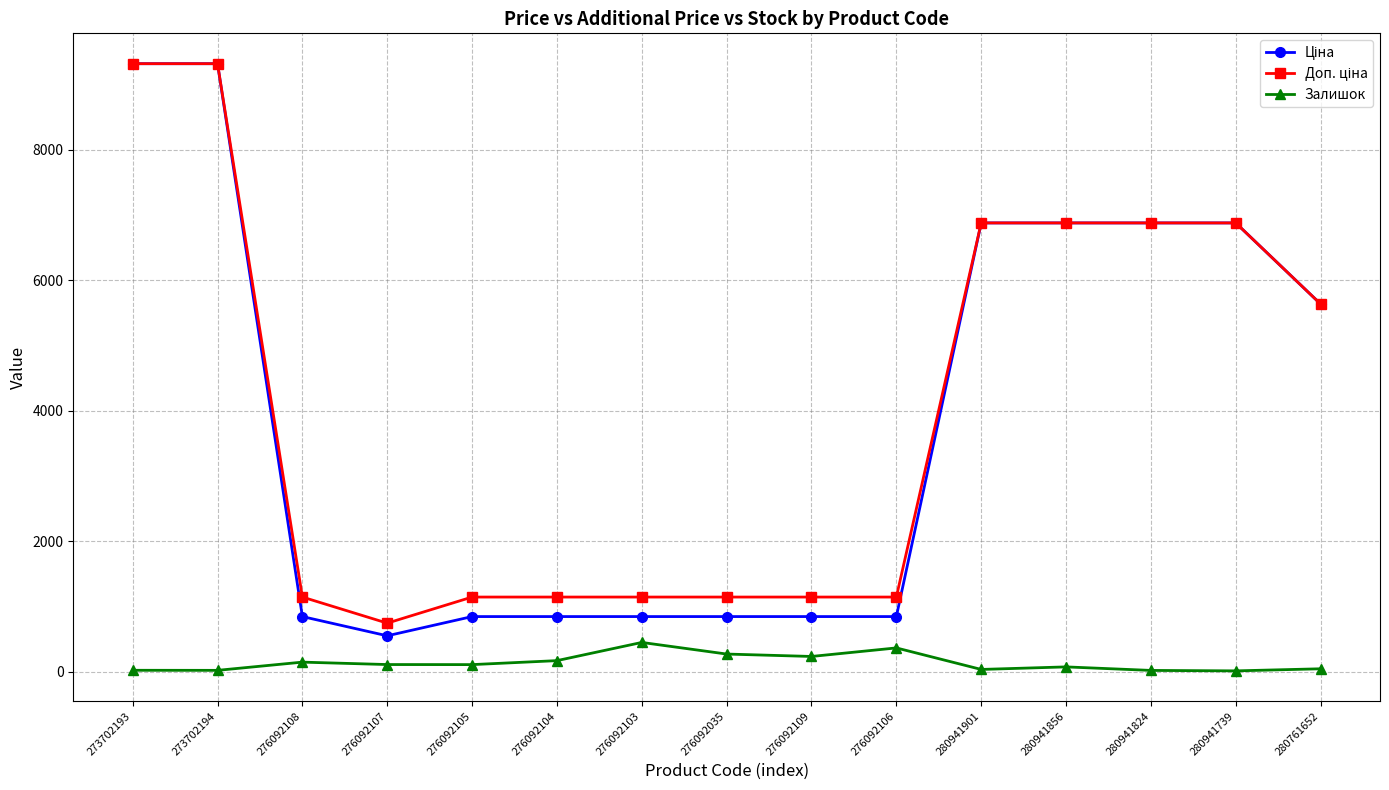

What is the total value across all series at 273702193?

18661.8